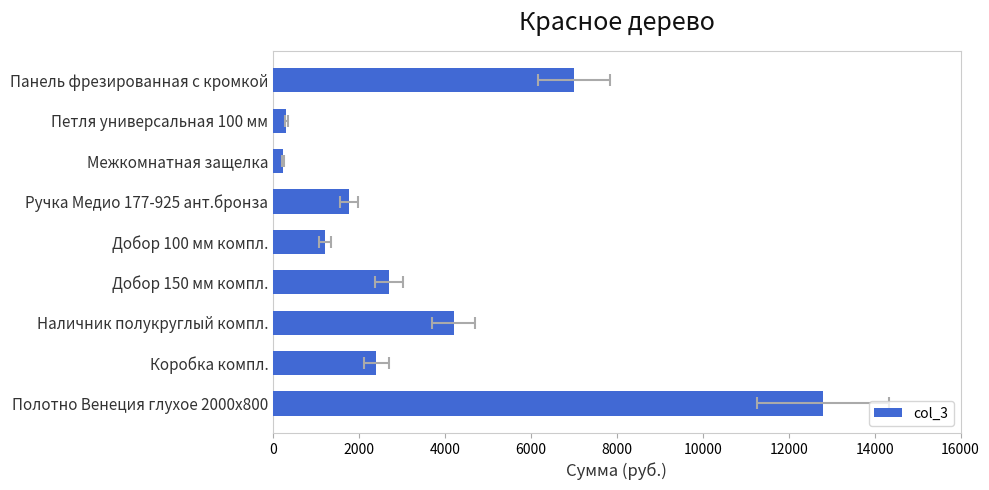

What is the sum of the values at Добор 150 мм компл. and Коробка компл.?

5100